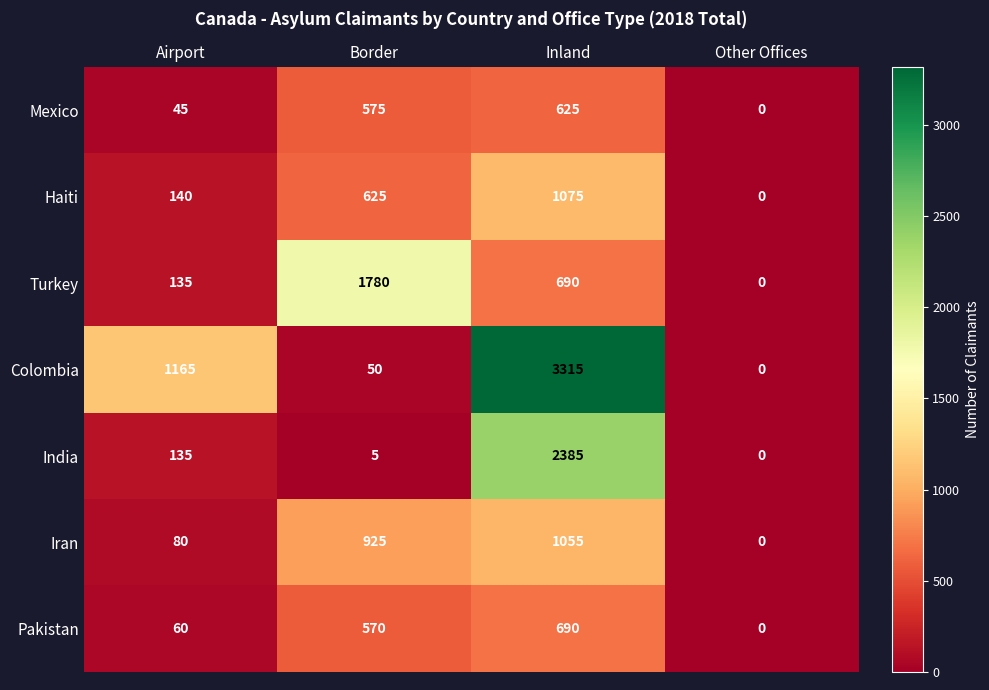

The Pakistan series shows 107 at Airport. True or false?

False